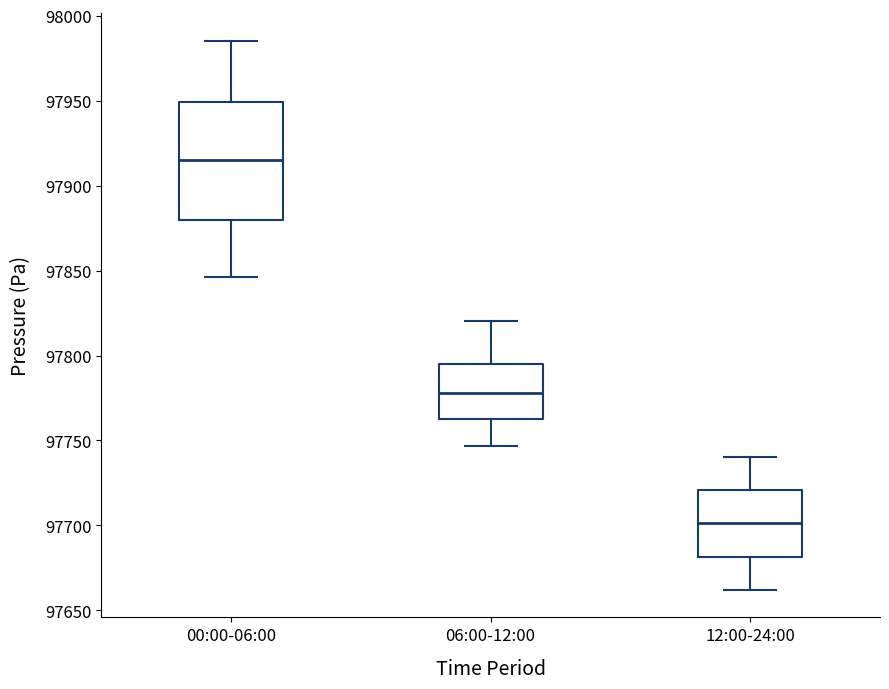

Which box has the lowest median line?

12:00-24:00